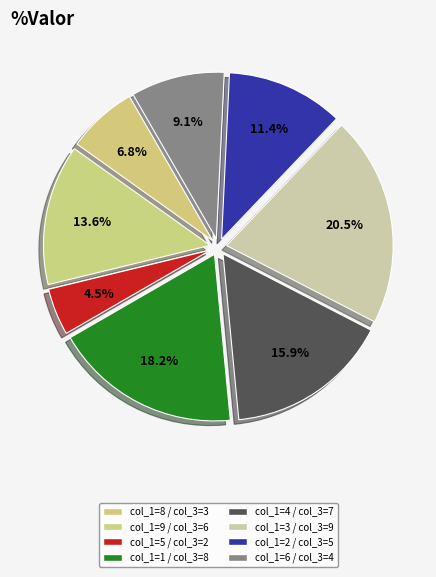

How many slices are in this pie chart?

8